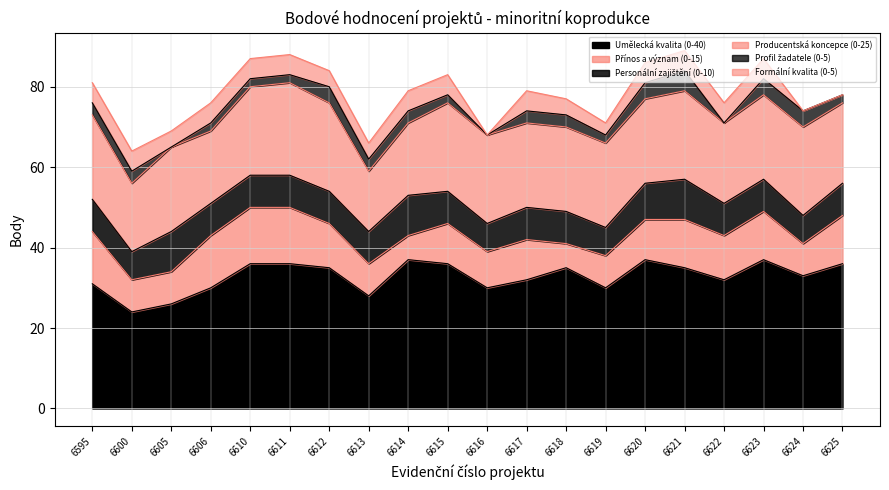

Which series has the largest total across all categories?

Umělecká kvalita (0-40)